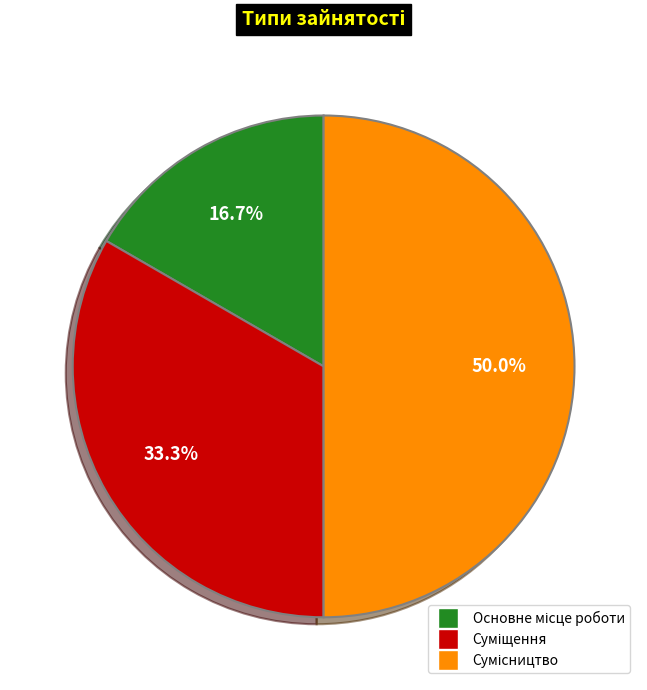

Is Основне місце роботи the majority of the pie?

No